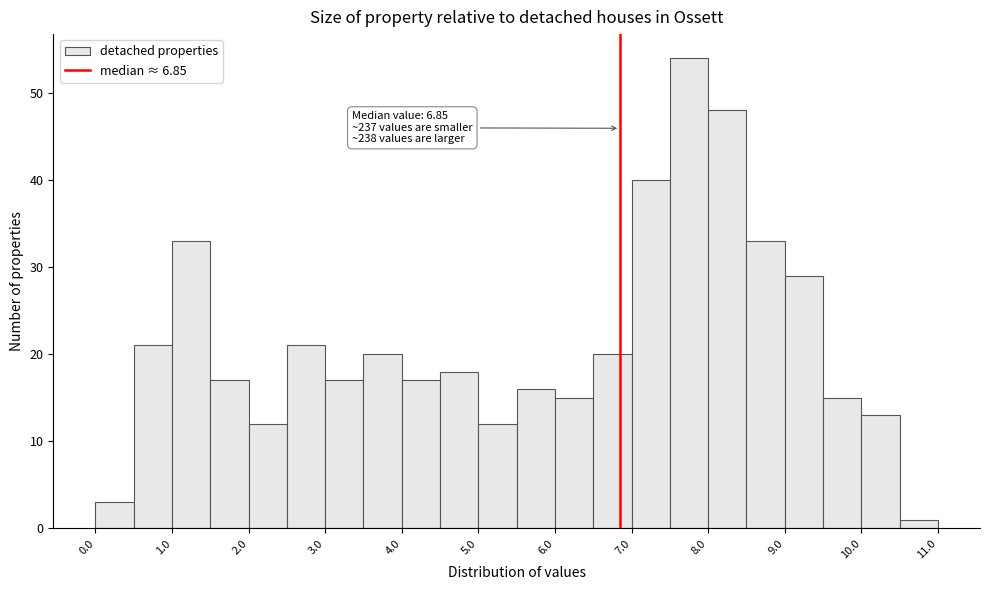

Which range on the x-axis has the tallest bar?

7.5 to 8.0